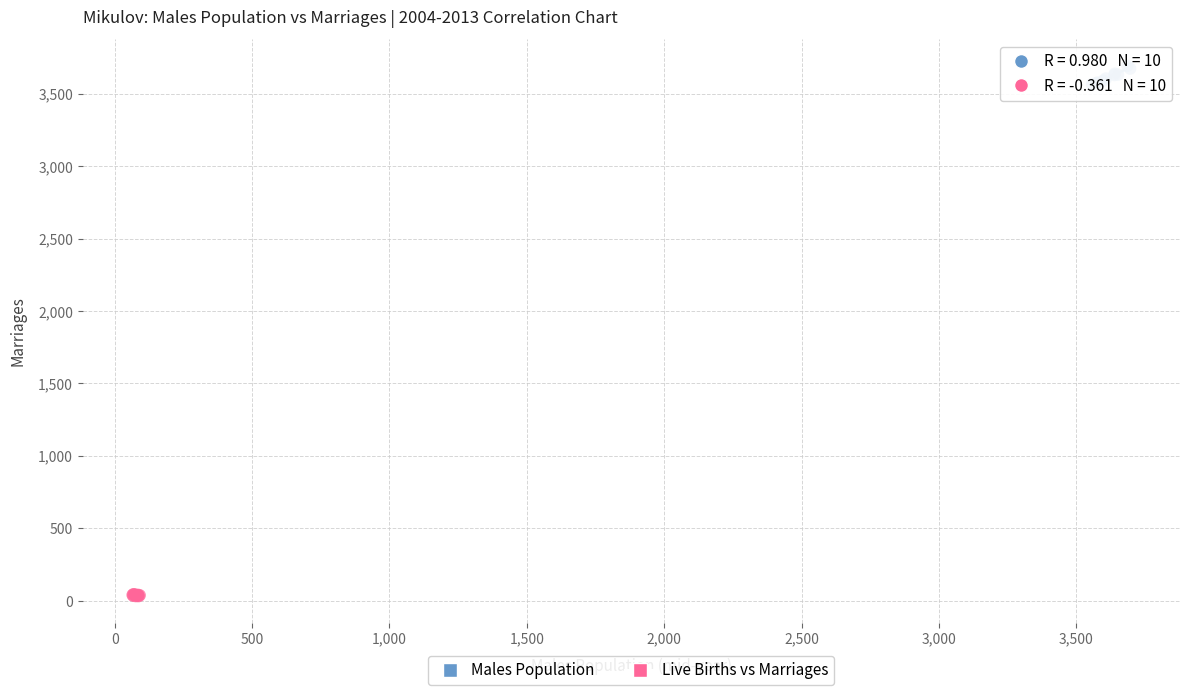

Which series reaches the minimum Y coordinate?

Live Births vs Marriages